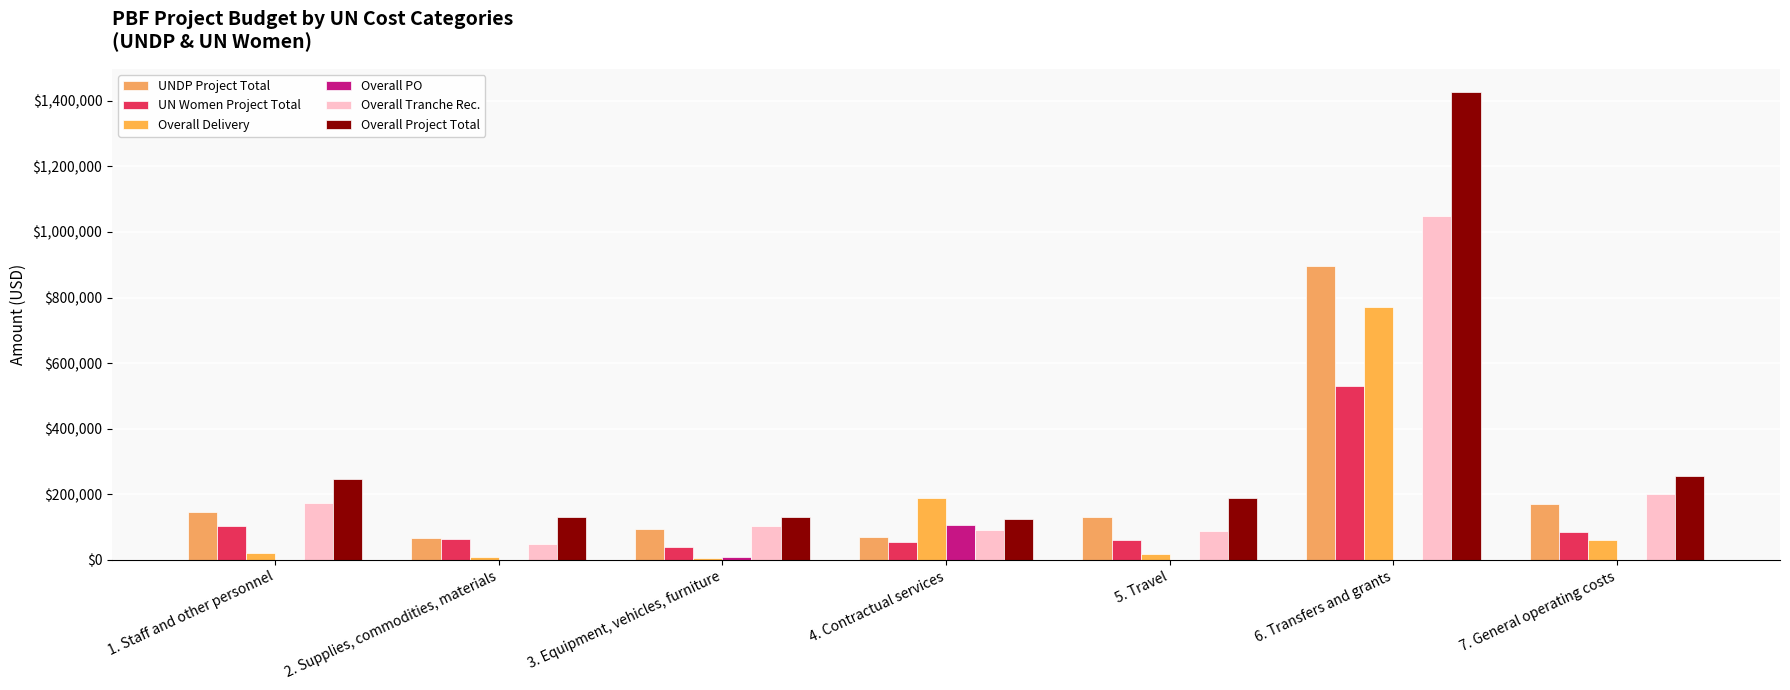

Is it true that Overall Tranche Rec. equals 263683.4 at 1. Staff and other personnel?

False